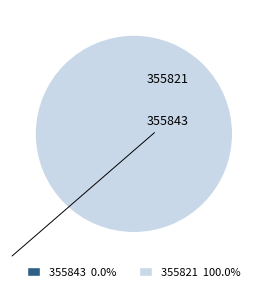

The 355821 slice represents 100% of the pie. True or false?

True